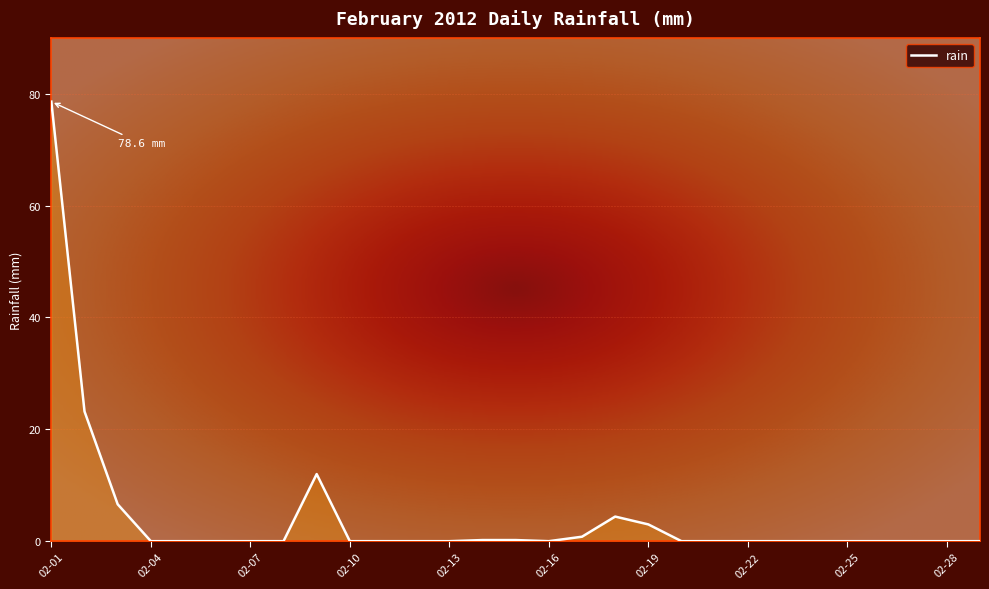

What is the difference between the maximum and minimum values?

78.6